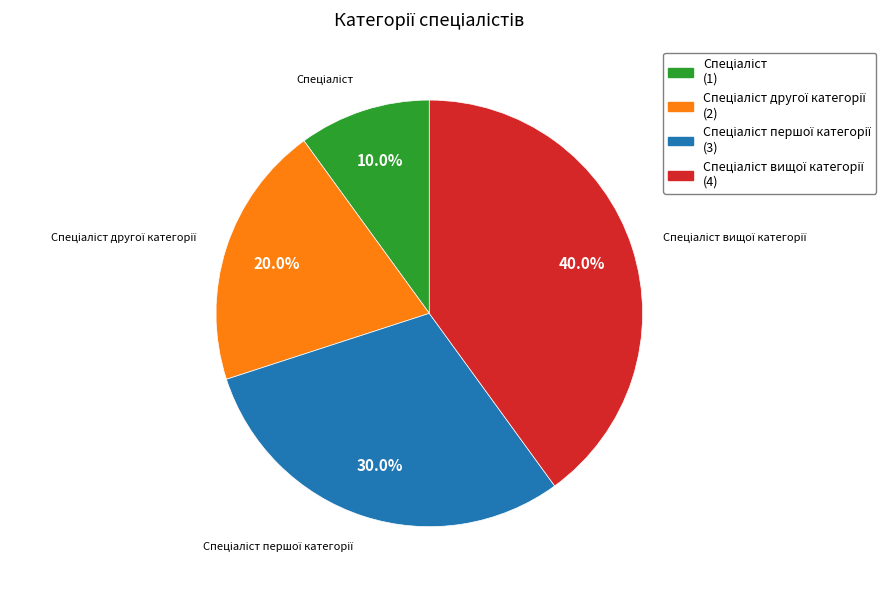

To the nearest percent, what is the average slice percentage?

25%